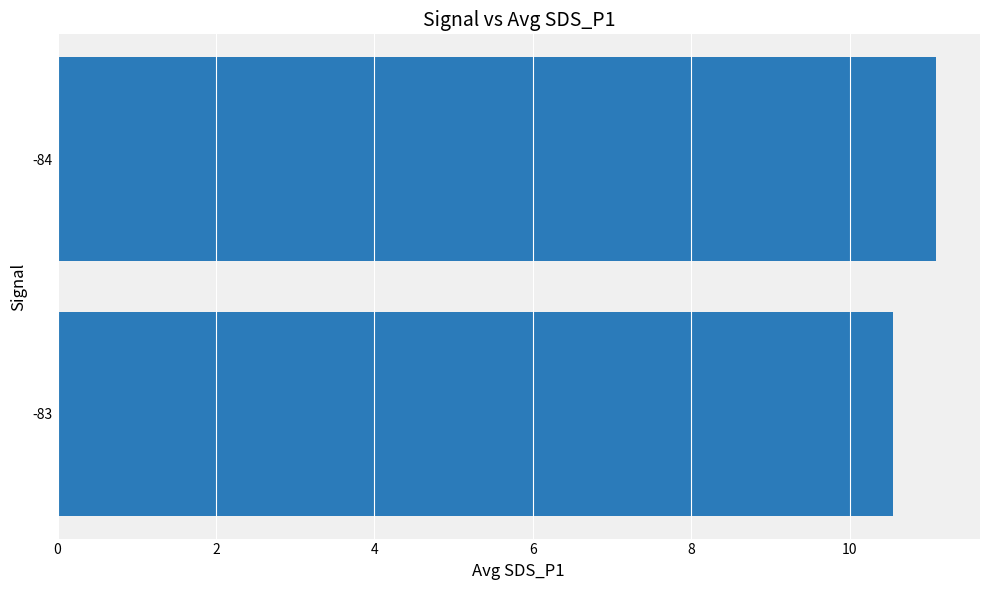

Count the number of values greater than 11.

1